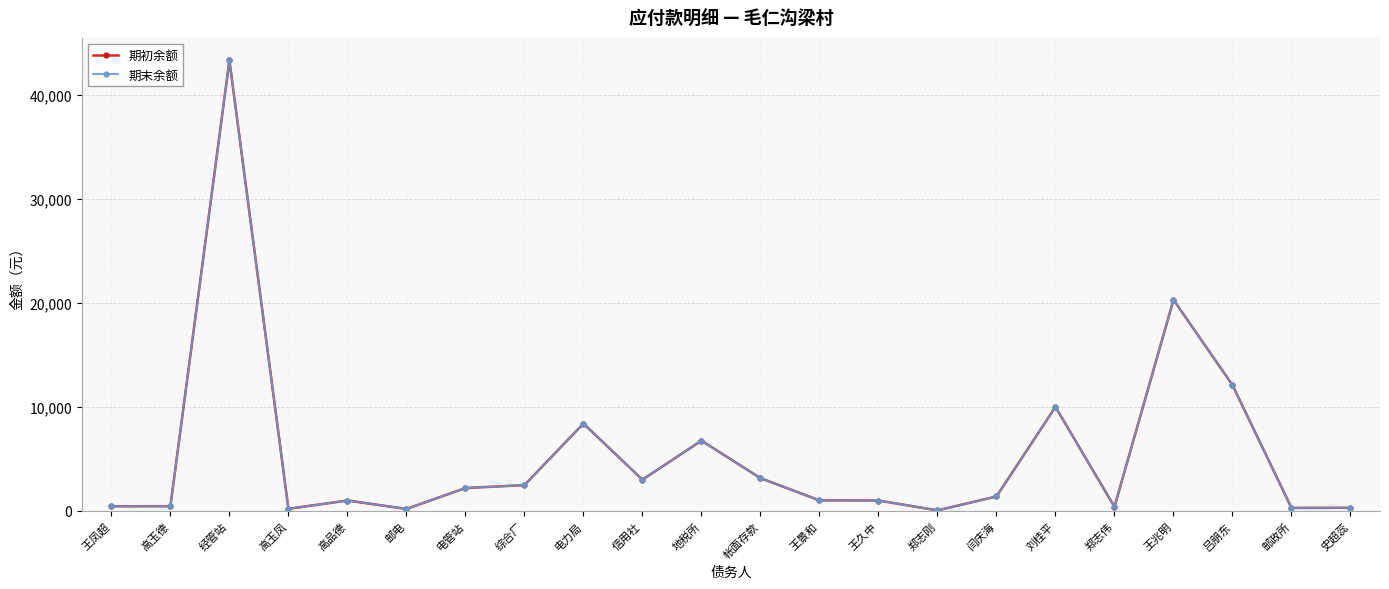

What is the sum of all 期初余额 values?

118425.7